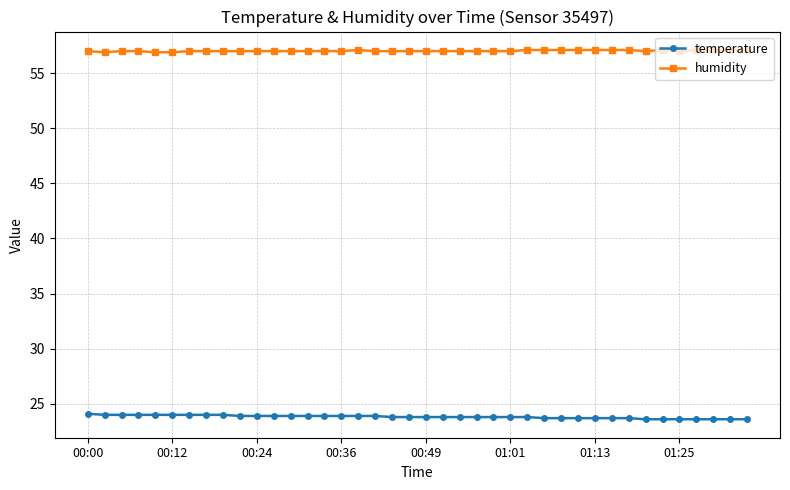

How many categories are shown in the chart?

40